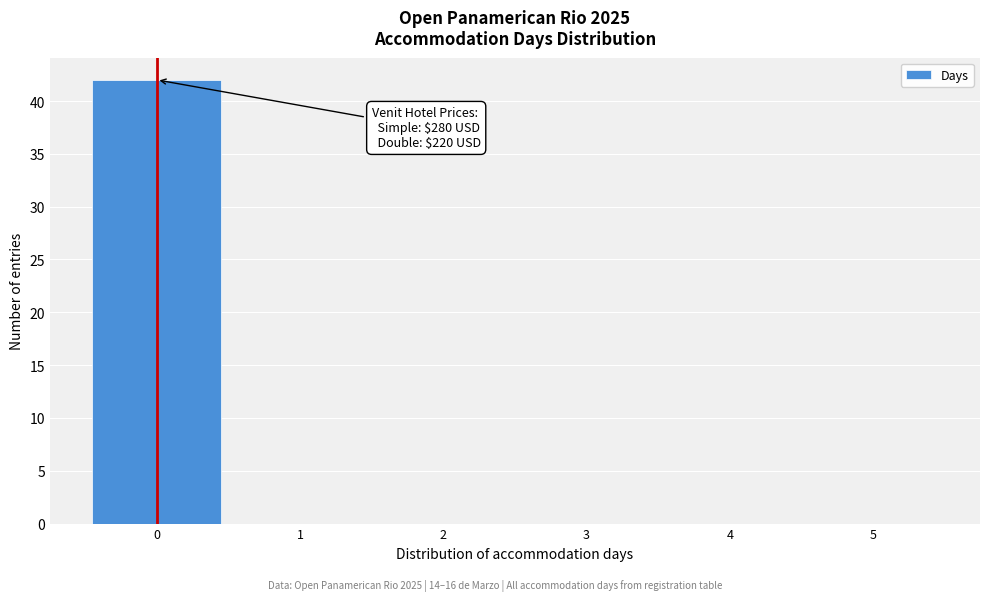

Over which range of the x-axis is the bar tallest?

-0.5 to 0.5